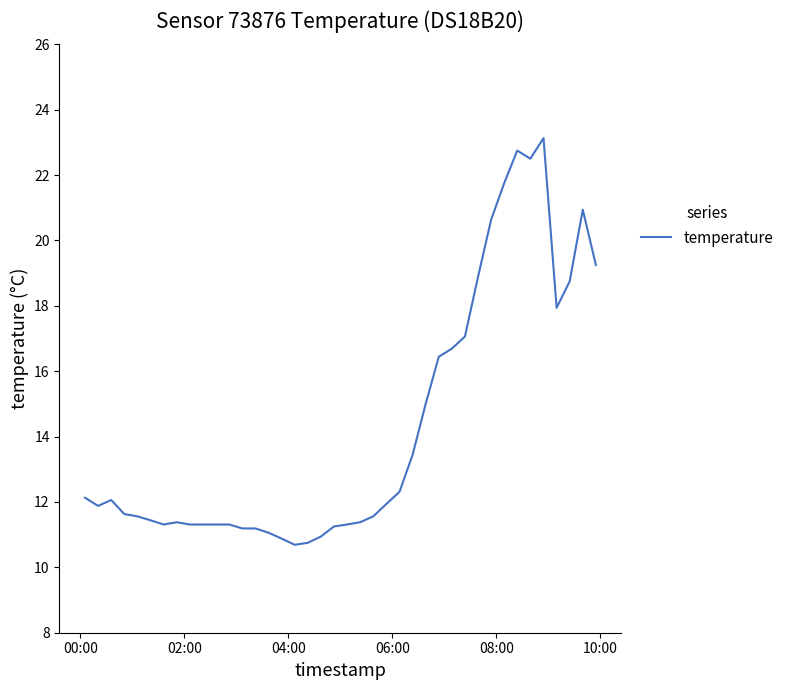

What is the smallest value displayed?

10.7